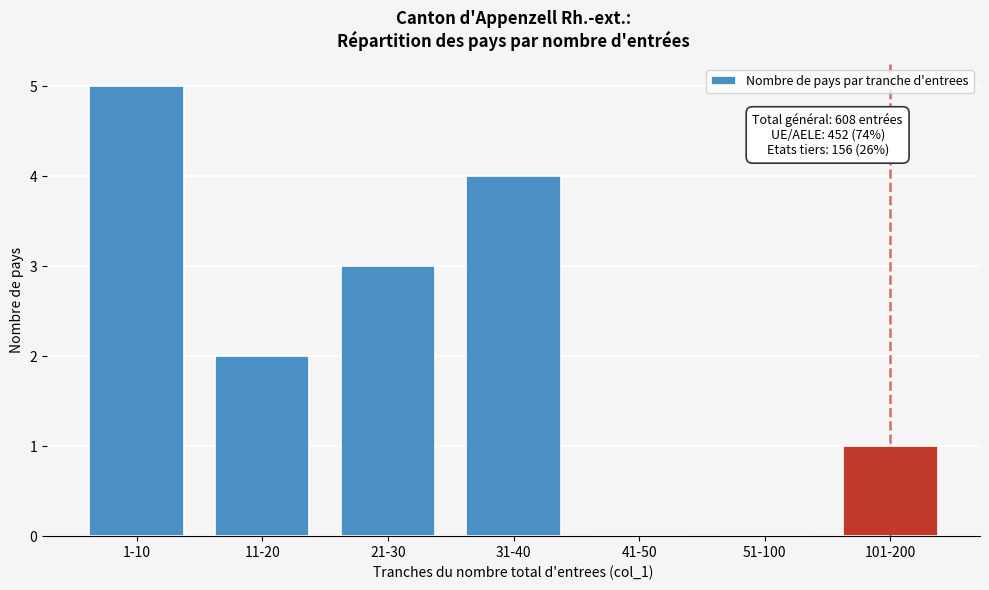

Reading left to right, extract all data points from this chart.

1-10=5	11-20=2	21-30=3	31-40=4	41-50=0	51-100=0	101-200=1